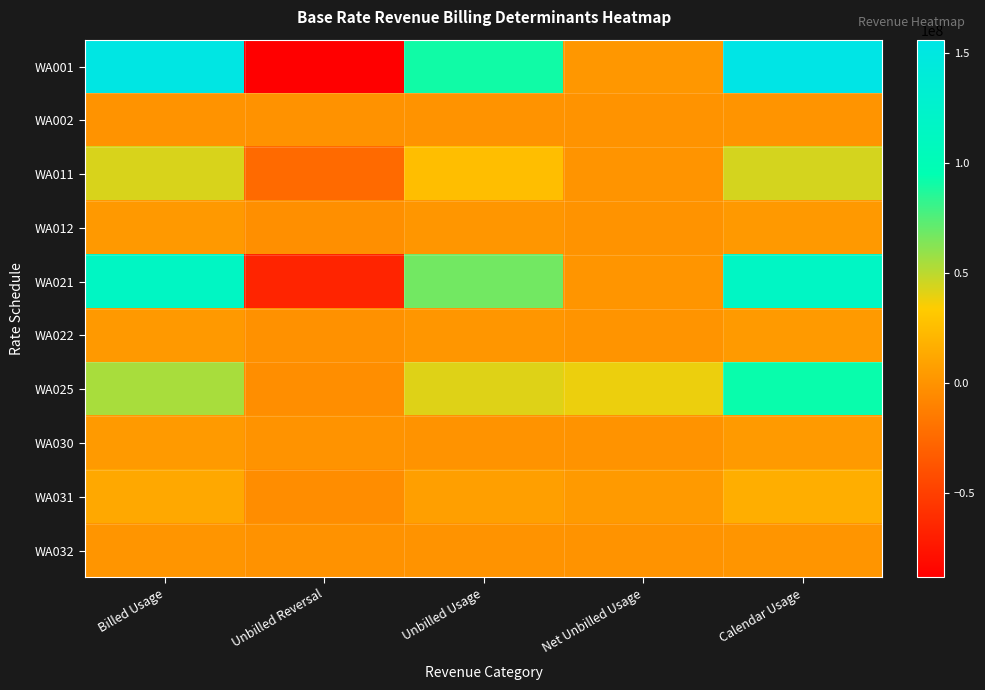

Reading left to right, list all the values displayed in this chart.

WA001: Billed Usage=153688556	Unbilled Reversal=-88418917	Unbilled Usage=90823891	Net Unbilled Usage=2404974	Calendar Usage=156093530
WA002: Billed Usage=401581	Unbilled Reversal=-224200	Unbilled Usage=232064	Net Unbilled Usage=7864	Calendar Usage=409445
WA011: Billed Usage=43236450	Unbilled Reversal=-24886212	Unbilled Usage=25526996	Net Unbilled Usage=640784	Calendar Usage=43877234
WA012: Billed Usage=3681045	Unbilled Reversal=-2213976	Unbilled Usage=2175596	Net Unbilled Usage=-38380	Calendar Usage=3642665
WA021: Billed Usage=114910188	Unbilled Reversal=-66279157	Unbilled Usage=67559516	Net Unbilled Usage=1280359	Calendar Usage=116190547
WA022: Billed Usage=3384920	Unbilled Reversal=-1233101	Unbilled Usage=2001549	Net Unbilled Usage=768448	Calendar Usage=4153368
WA025: Billed Usage=54506886	Unbilled Reversal=-3247263	Unbilled Usage=41610047	Net Unbilled Usage=38362784	Calendar Usage=92869670
WA030: Billed Usage=4066220	Unbilled Reversal=0	Unbilled Usage=0	Net Unbilled Usage=0	Calendar Usage=4066220
WA031: Billed Usage=12450508	Unbilled Reversal=-3503126	Unbilled Usage=7339012	Net Unbilled Usage=3835886	Calendar Usage=16286394
WA032: Billed Usage=956629	Unbilled Reversal=-224200	Unbilled Usage=377103	Net Unbilled Usage=152903	Calendar Usage=1109532